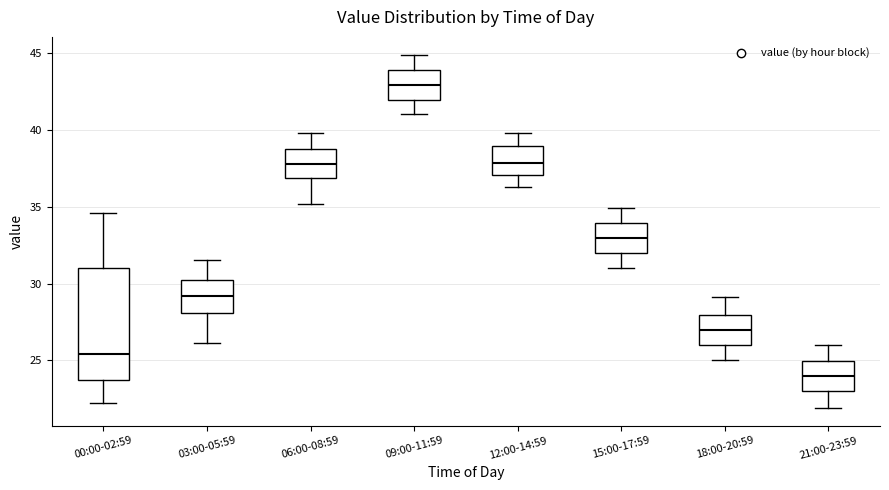

Which box has the highest median line?

09:00-11:59